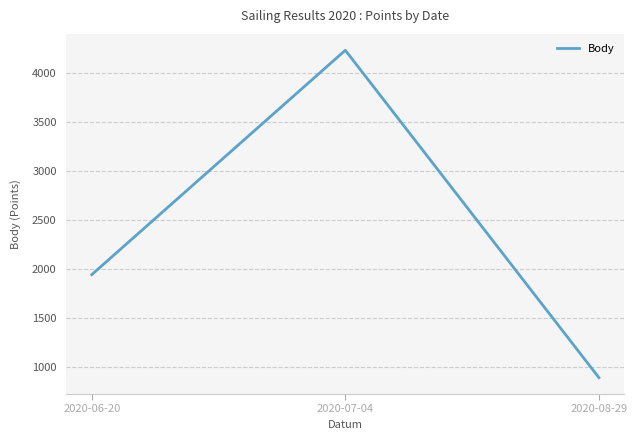

List the labels in order of value, smallest first.

2020-08-29, 2020-06-20, 2020-07-04